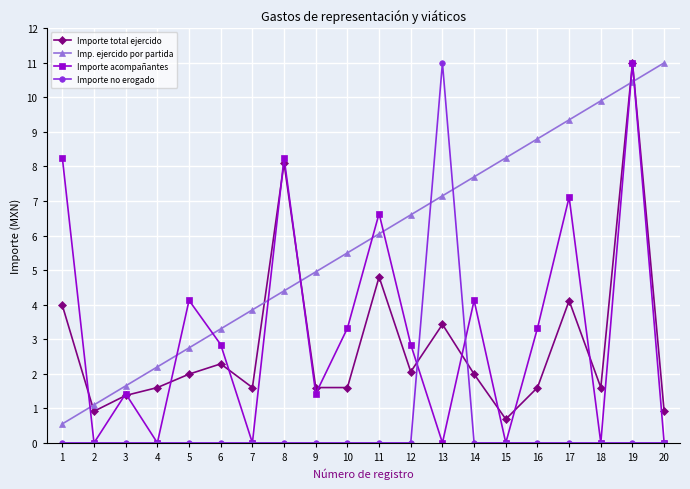

How many distinct data groups are displayed?

4